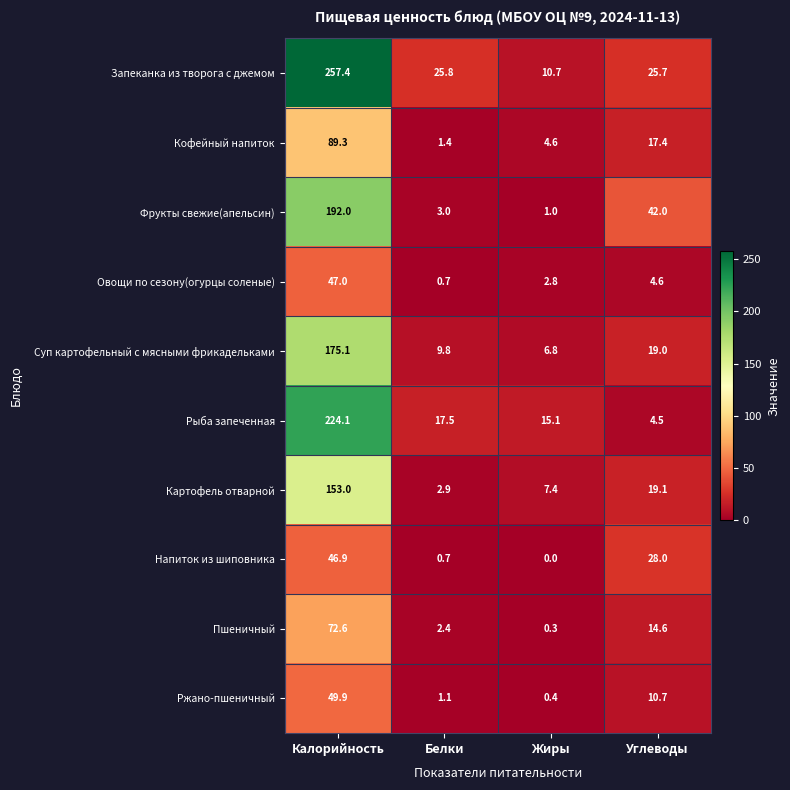

At which label does Запеканка из творога с джемом reach its minimum?

Жиры